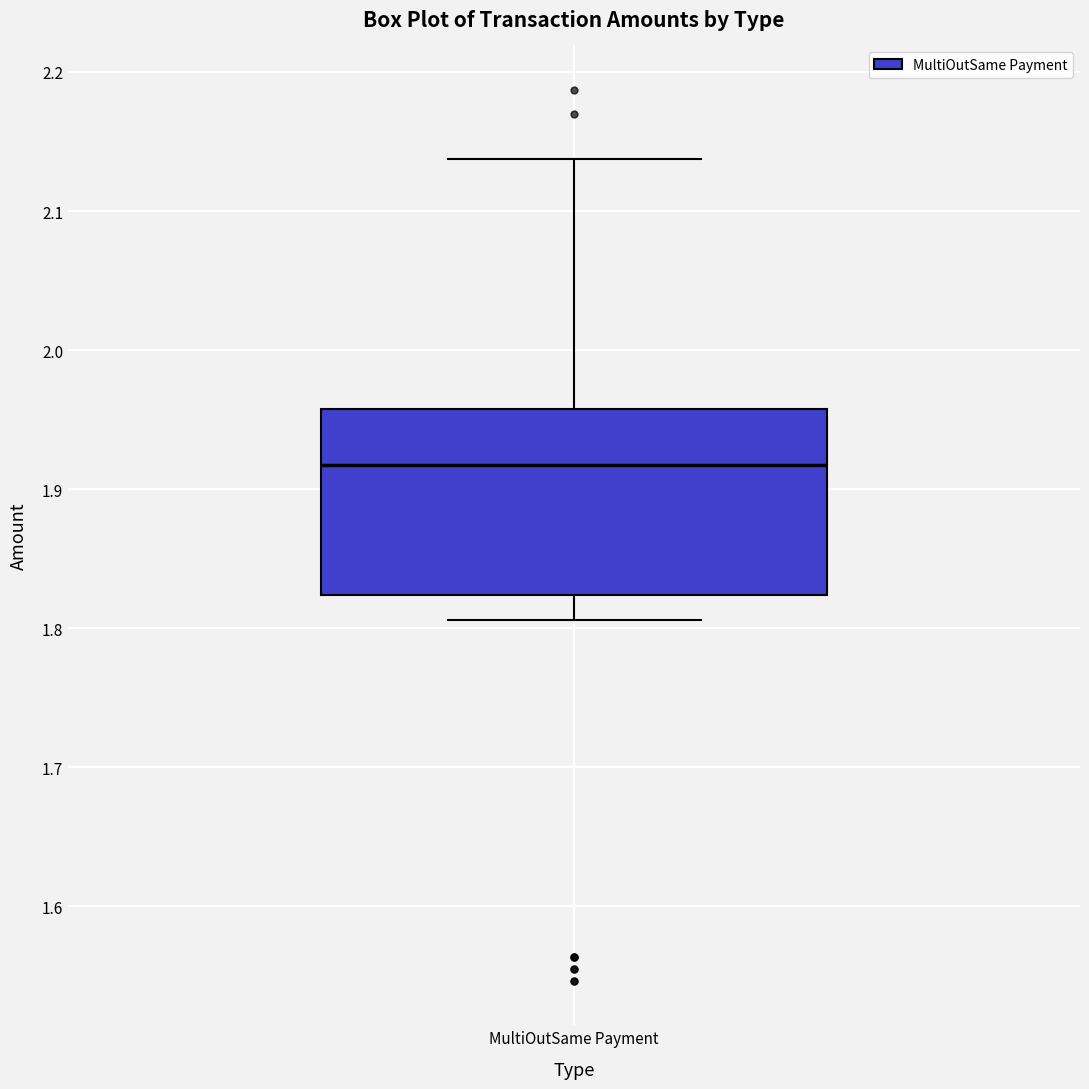

Transcribe this box plot: give where the median line is, the range the box spans, and where the two whiskers end, as read against the y-axis. The values are not printed on the chart, so give them approximately, as read against the axis.

median 1.92, box 1.82 to 1.96, whiskers 1.81 to 2.14